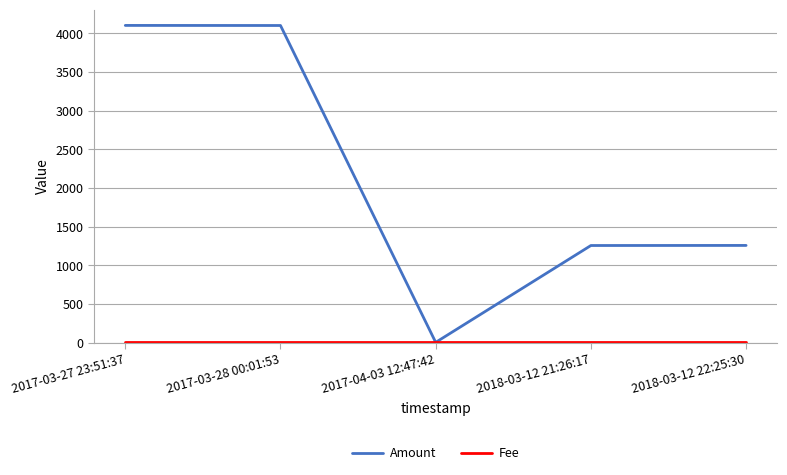

What is the greatest value displayed?

4102.0